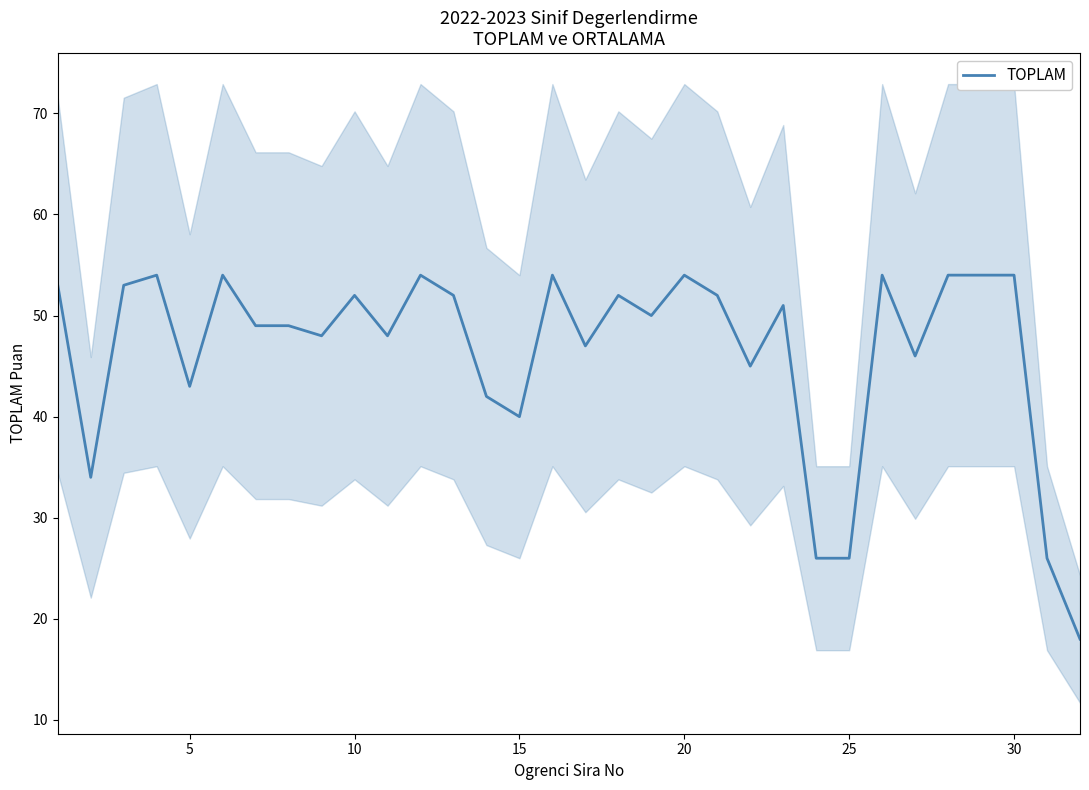

The TOPLAM series shows 40 at 15. True or false?

True